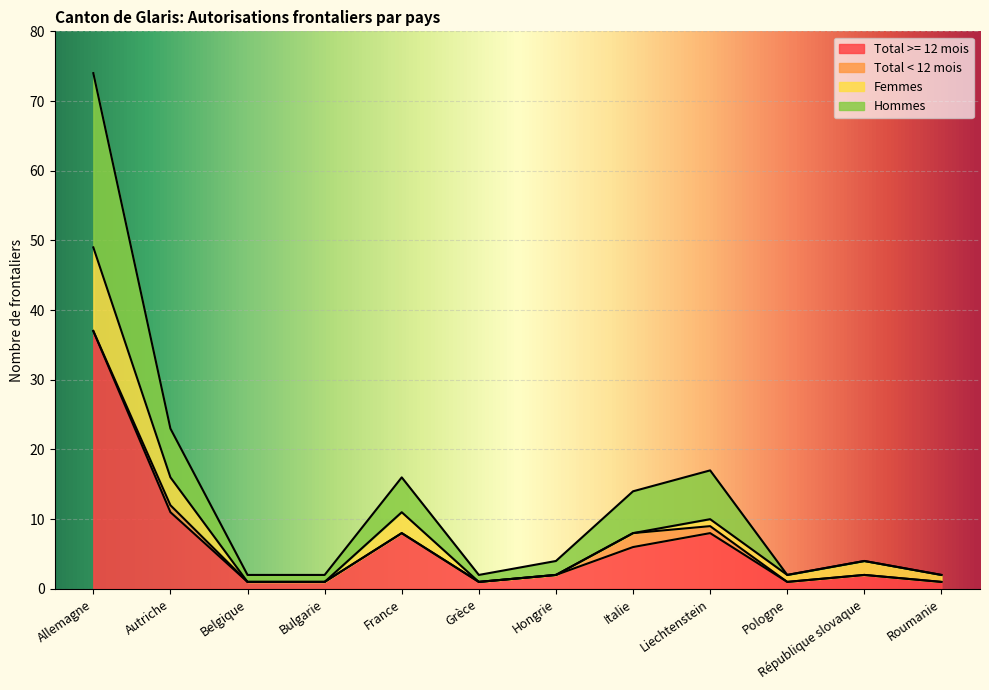

The Total >= 12 mois series shows 22 at Allemagne. True or false?

False